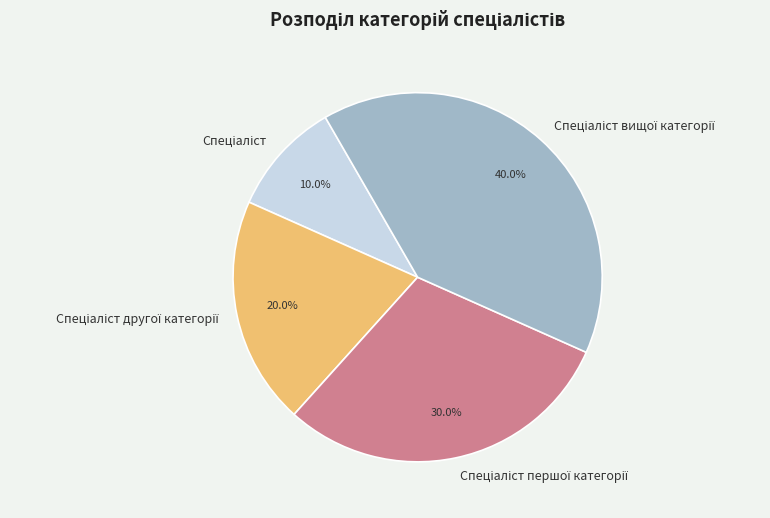

Is there any slice that represents more than half of the pie?

No